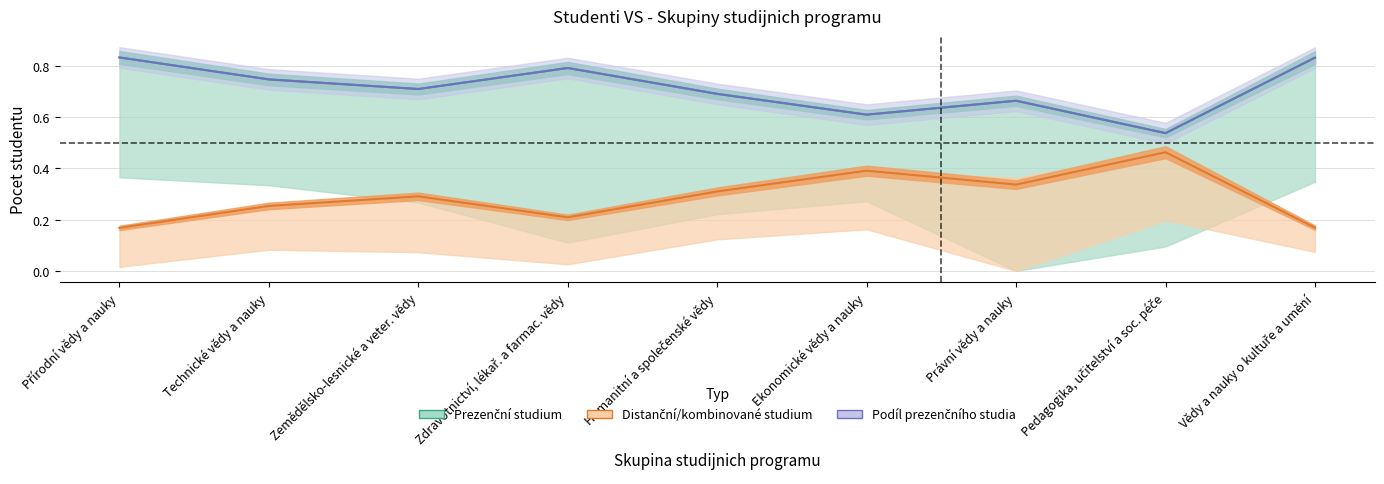

Reading right to left, extract all data points from this chart.

Prezenční studium: 0.8	0.5	0.7	0.6	0.7	0.8	0.7	0.7	0.8
Distanční/kombinované studium: 0.2	0.5	0.3	0.4	0.3	0.2	0.3	0.3	0.2
Podíl prezenčního studia: 0.8	0.5	0.7	0.6	0.7	0.8	0.7	0.7	0.8